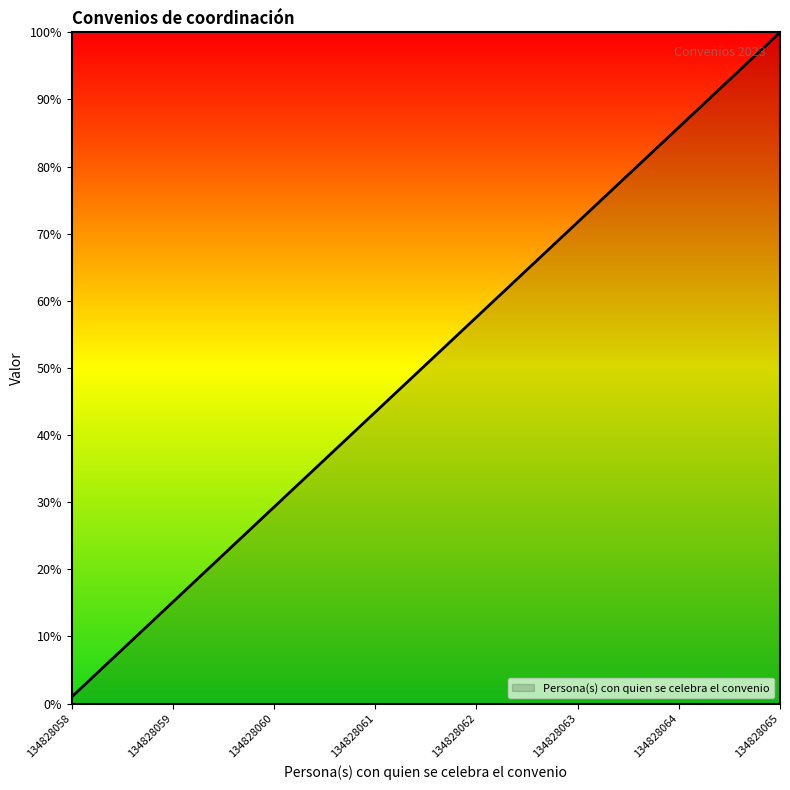

What is the change in value from 134828060 to 134828061?

+14.1